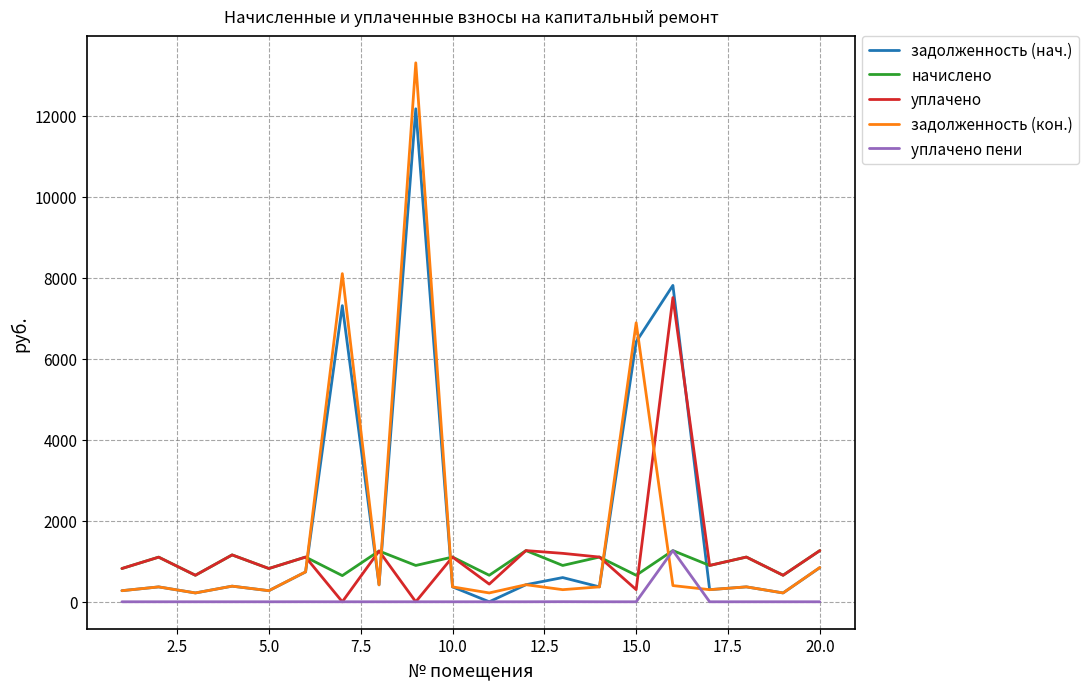

After their last crossing, which series has the higher values: задолженность (кон.) or уплачено?

уплачено